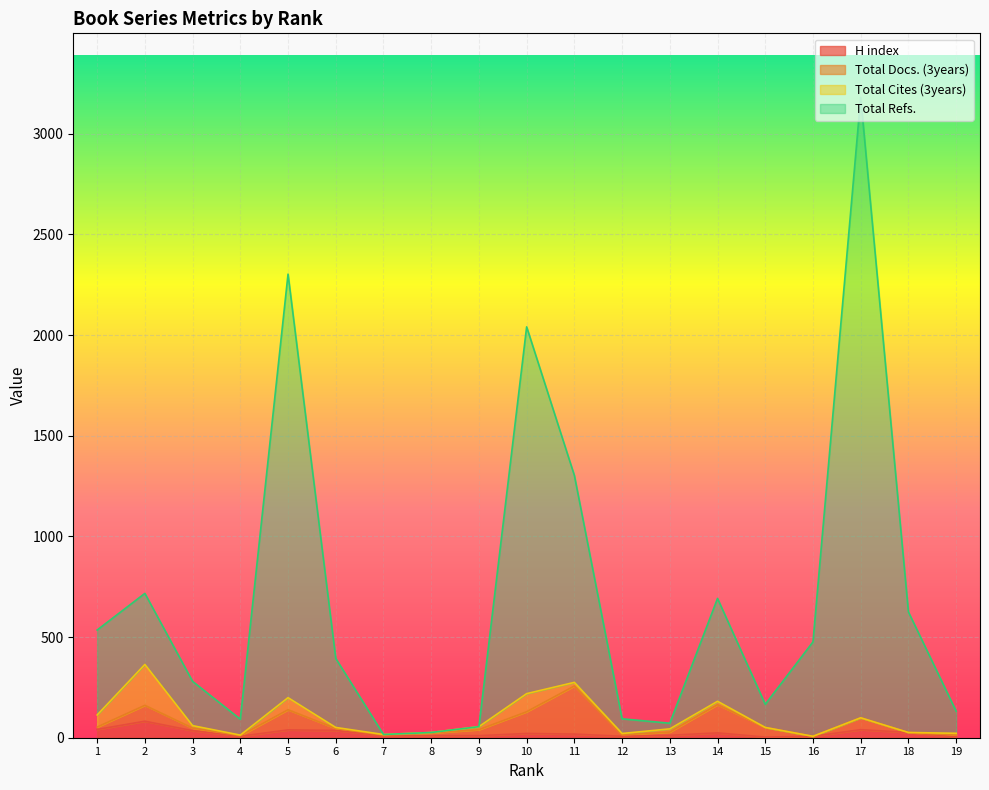

In H index, how many points are higher than both neighbors (excluding endpoints)?

5